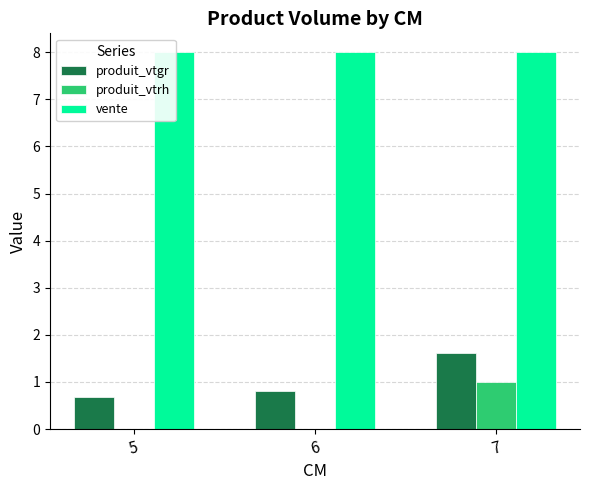

Between 5 and 6, which series saw the biggest shift?

produit_vtgr